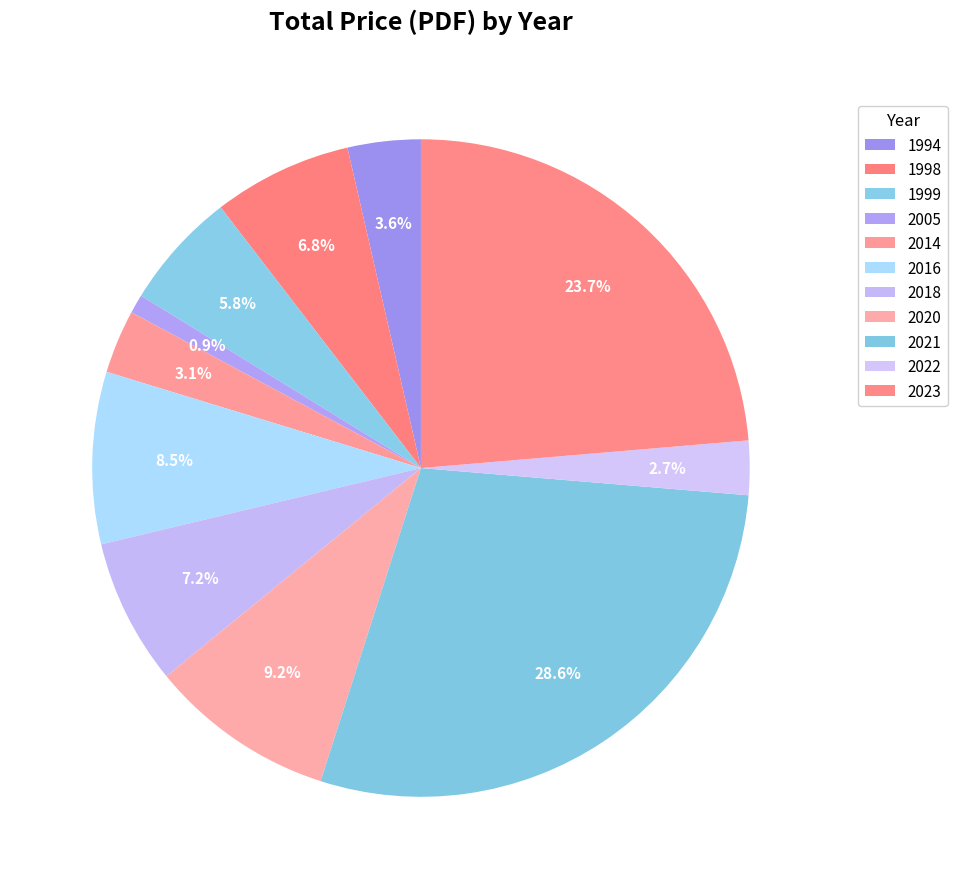

To the nearest percent, what is the difference between the 2018 and 2014 slice percentages?

4%